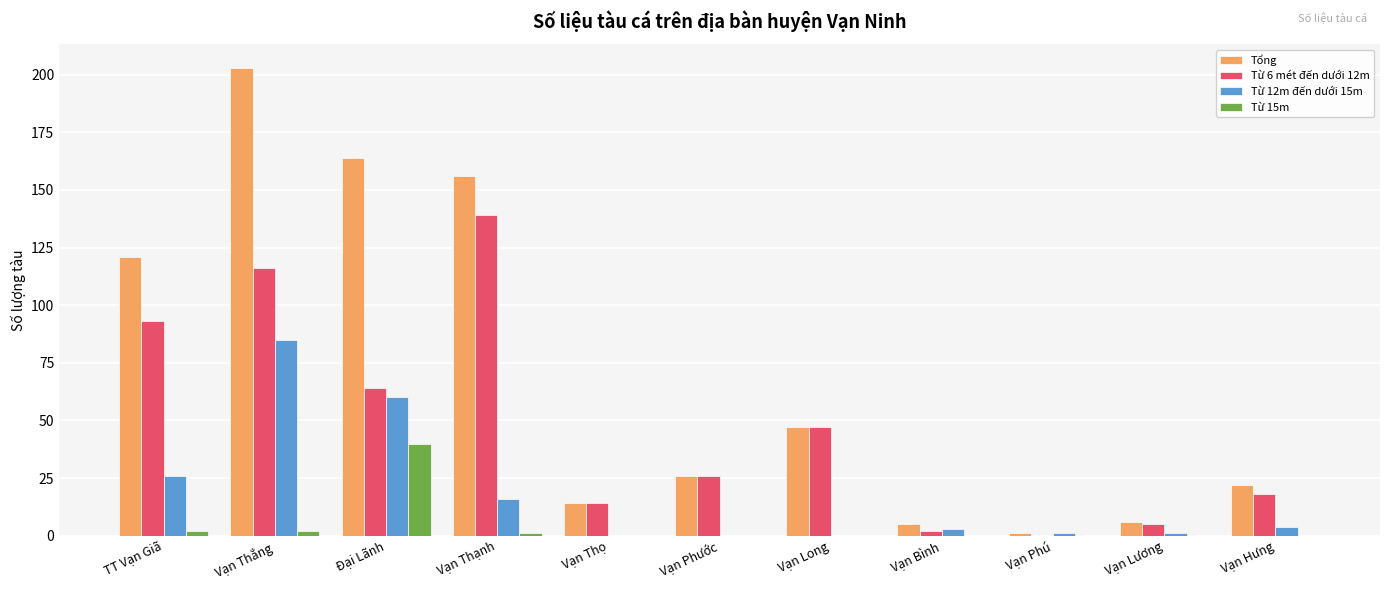

True or false: Từ 12m đến dưới 15m has a value of 139 at Vạn Thắng.

False